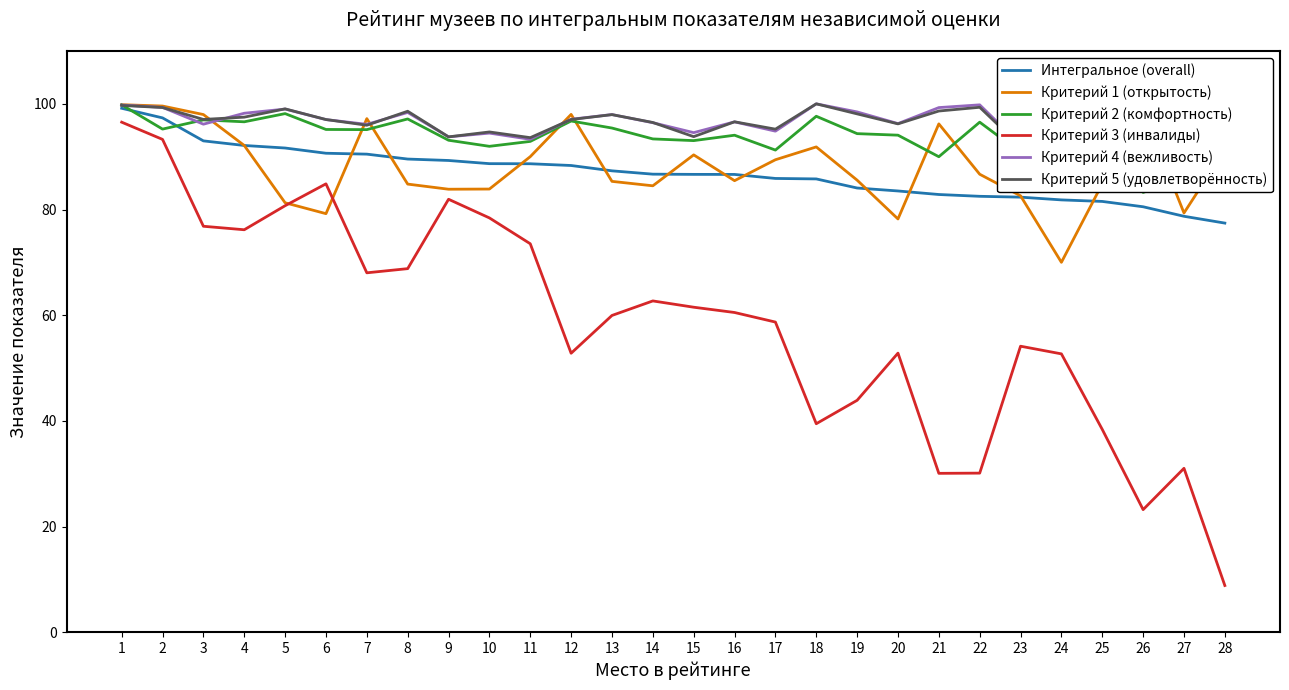

How many lines are shown in the chart?

6